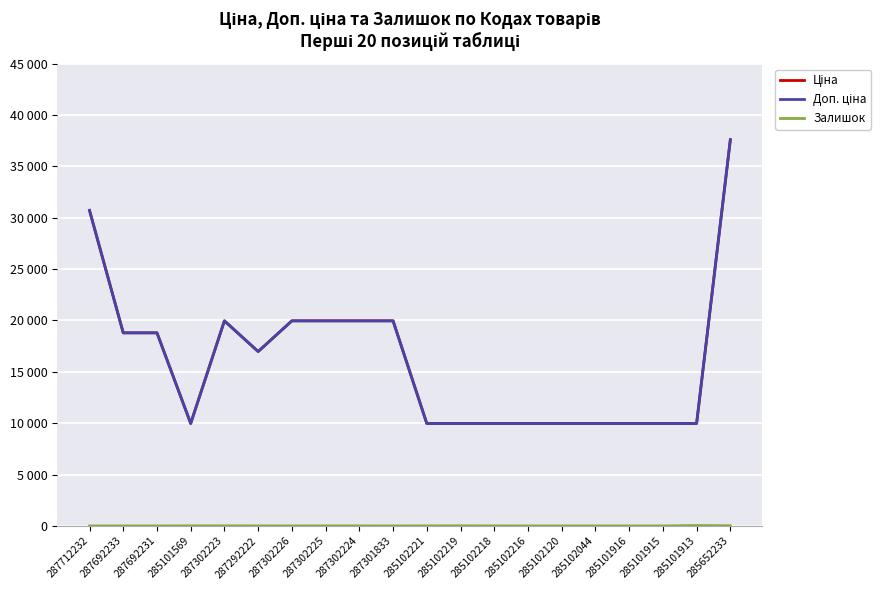

True or false: Залишок and Доп. ціна cross at least once.

False